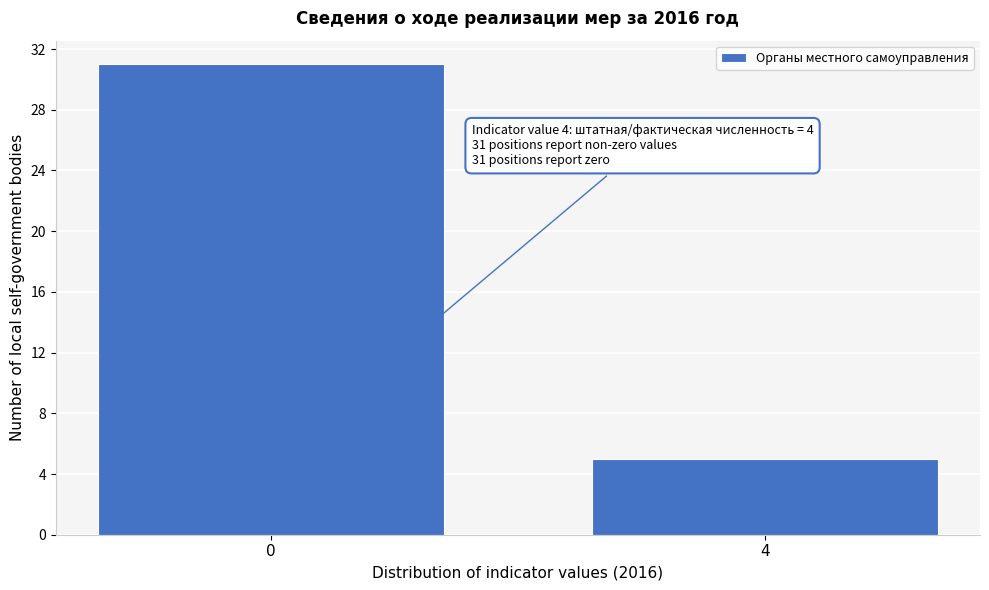

Reading left to right, transcribe all the data shown in this chart.

31	5